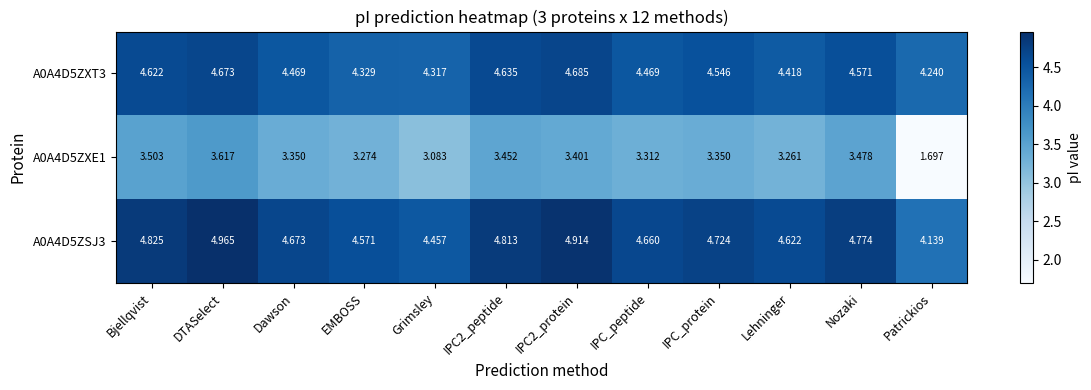

At which category is the sum across all series the highest?

DTASelect